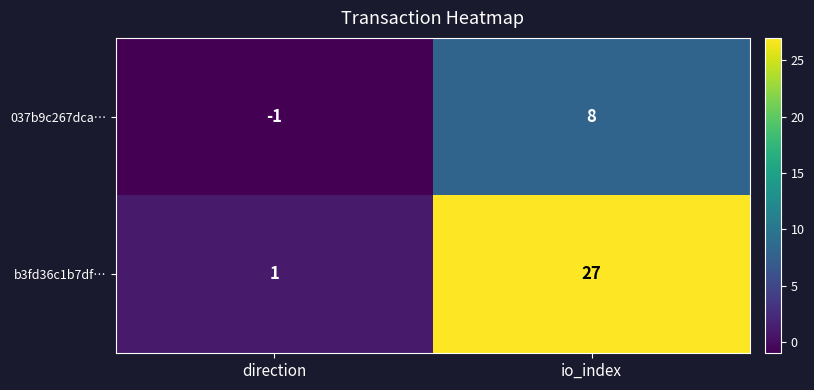

How many data points does each series have?

2